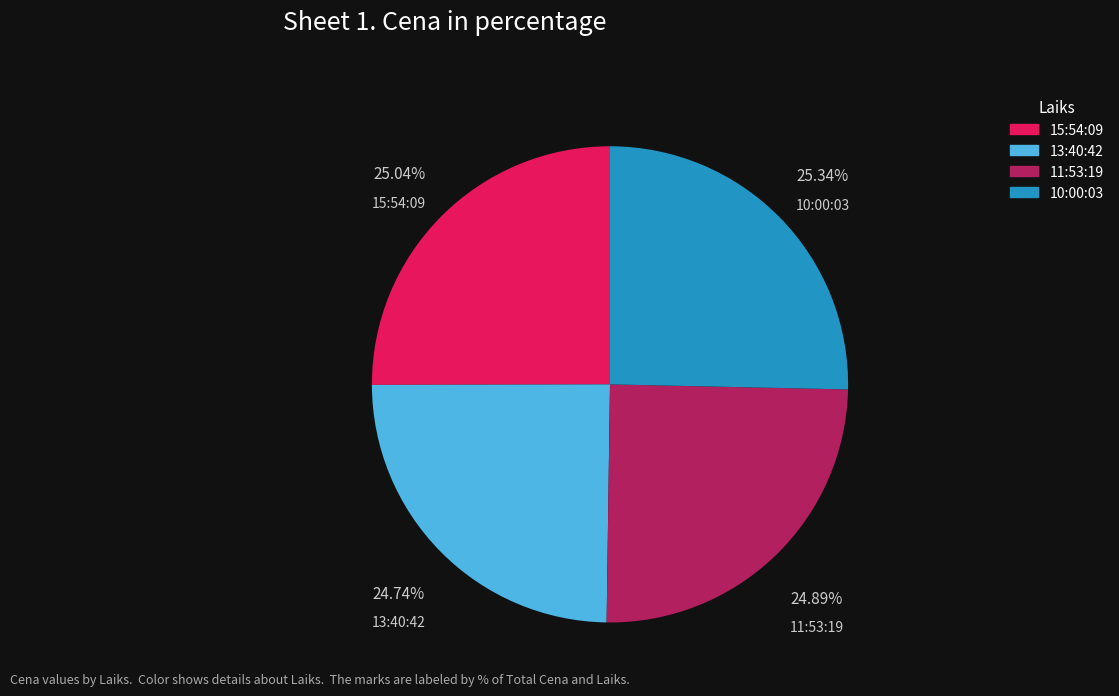

Is there a majority slice in this chart?

No